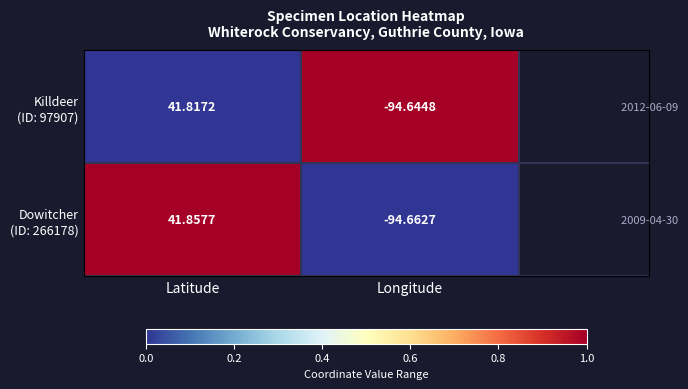

How many distinct data groups are displayed?

2